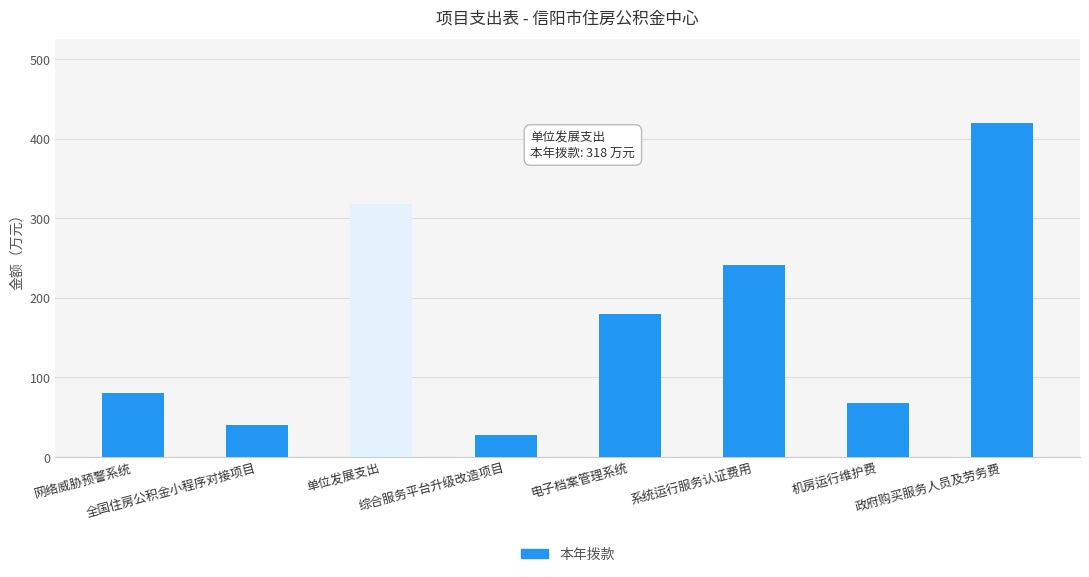

Count the number of categories in the chart.

8